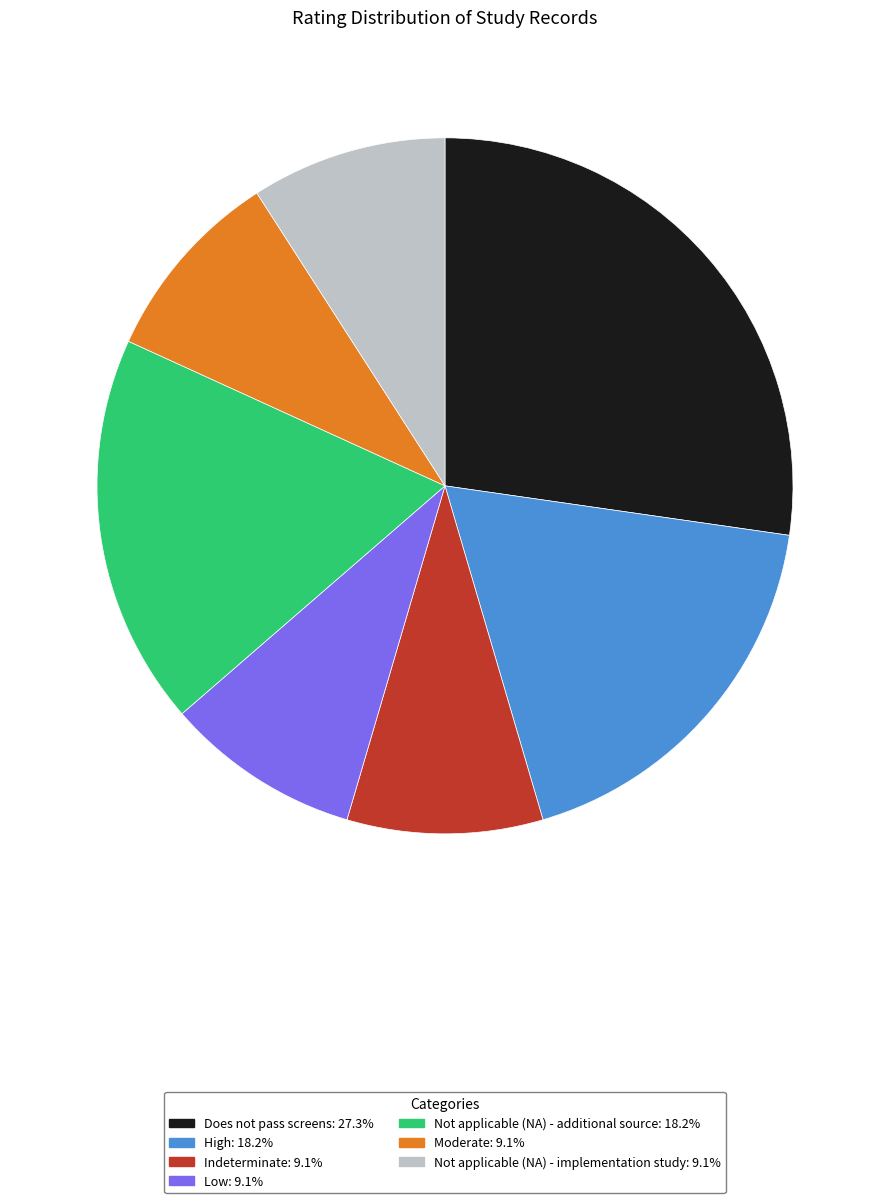

What is the largest slice in the pie chart?

Does not pass screens